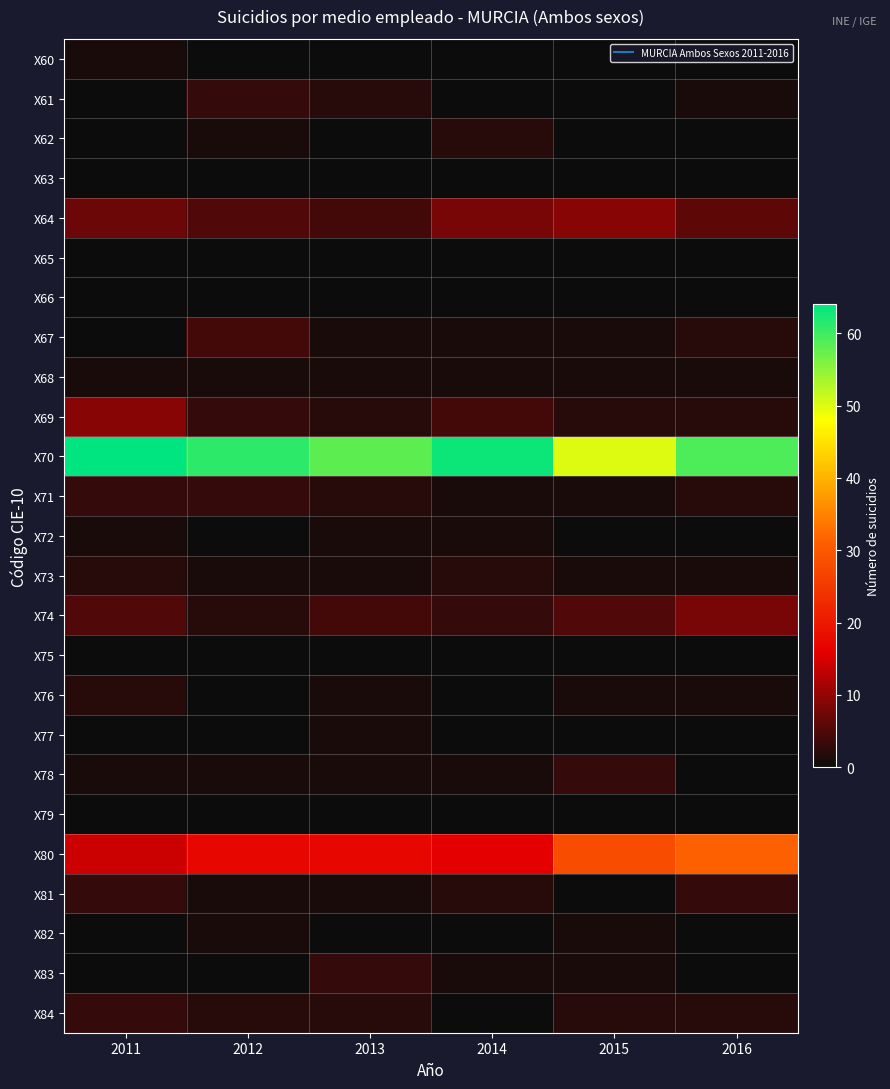

At how many categories does at least one series exceed 49?

6